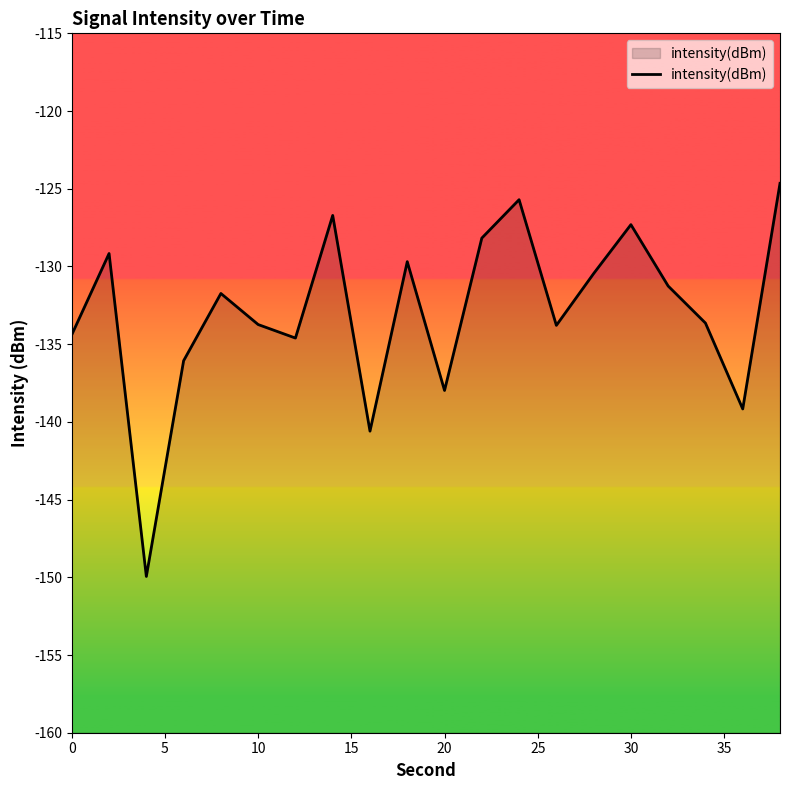

What is the value of the 17th point from the left?

-131.3